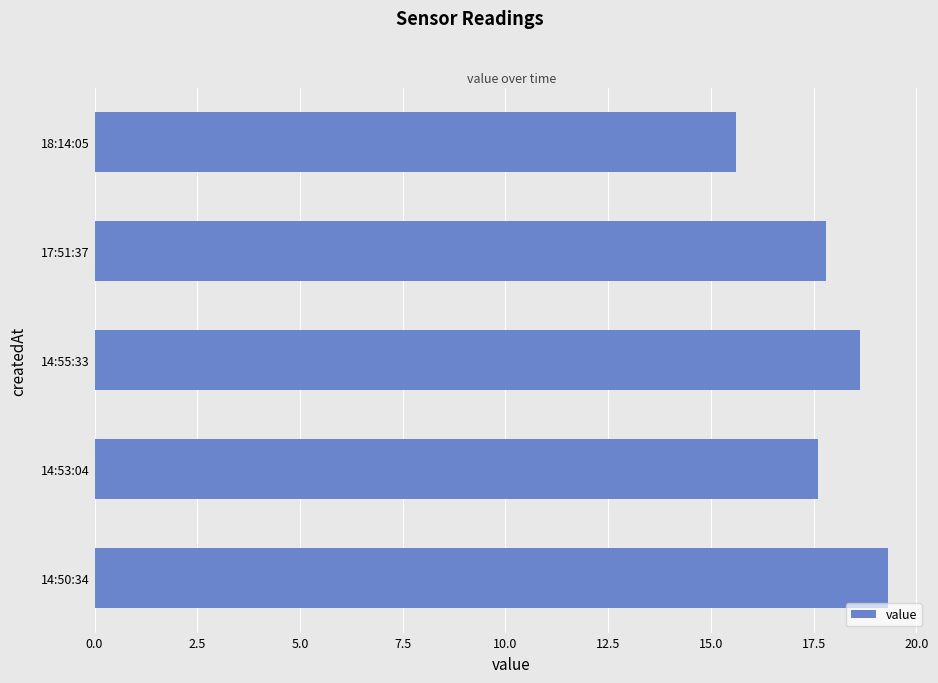

Where is the data nearest to the value 17?

14:53:04